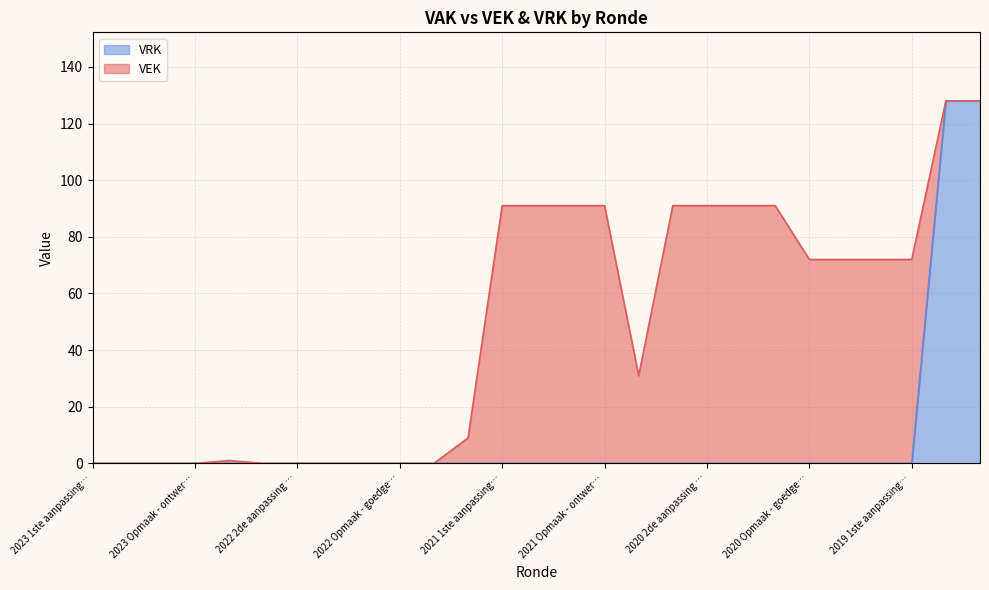

Is it true that VRK equals 81 at 2023 Opmaak - ontwer…?

False